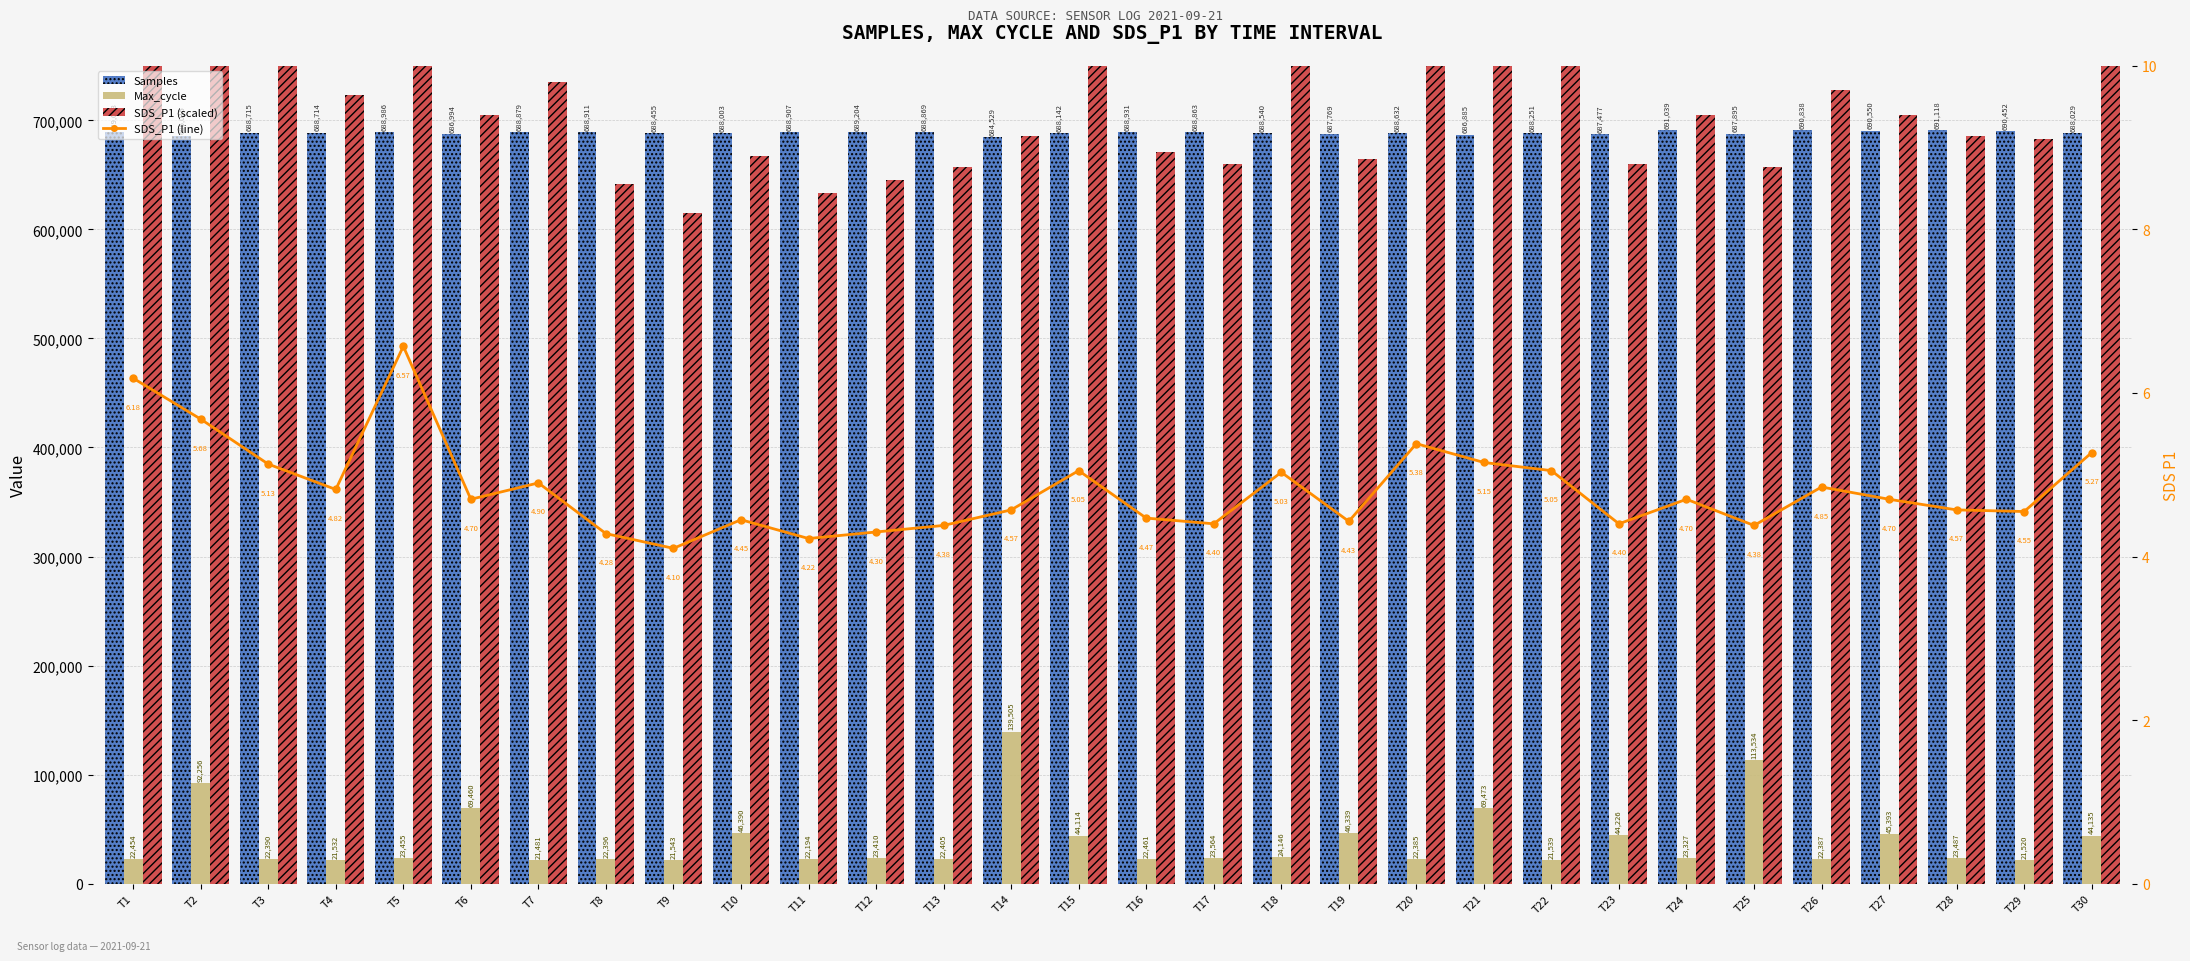

Is it true that Samples equals 684529.0 at T14?

True